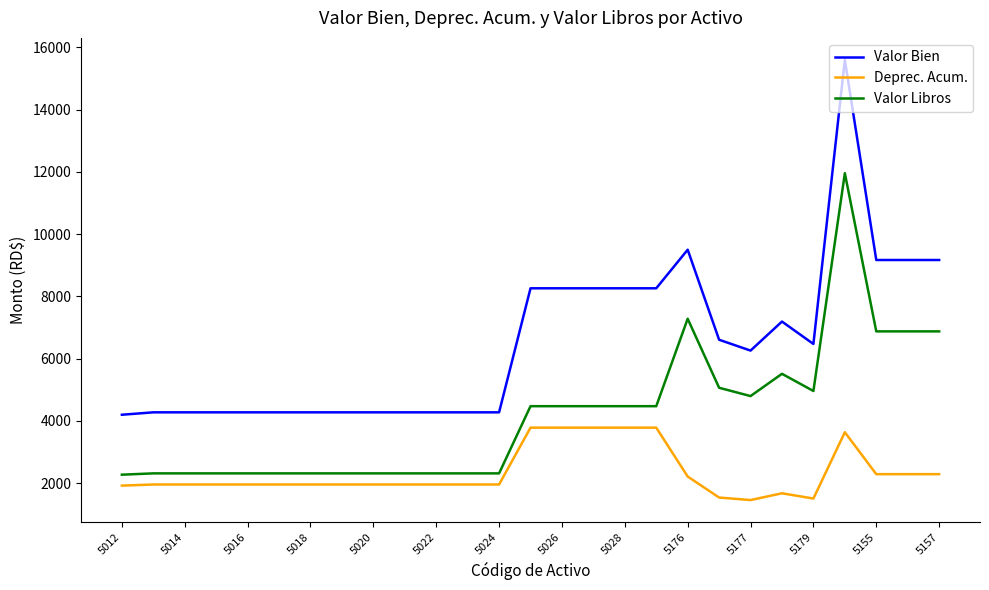

How many categories are shown in the chart?

27